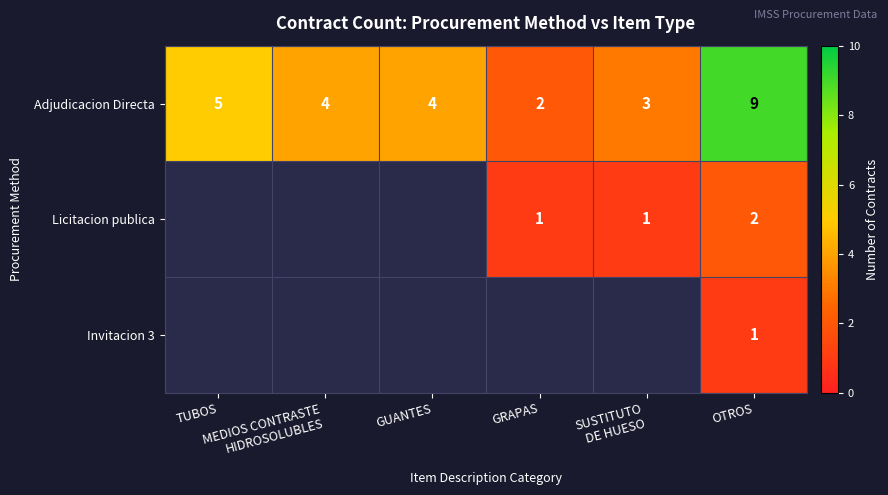

At which category is the sum across all series the highest?

OTROS